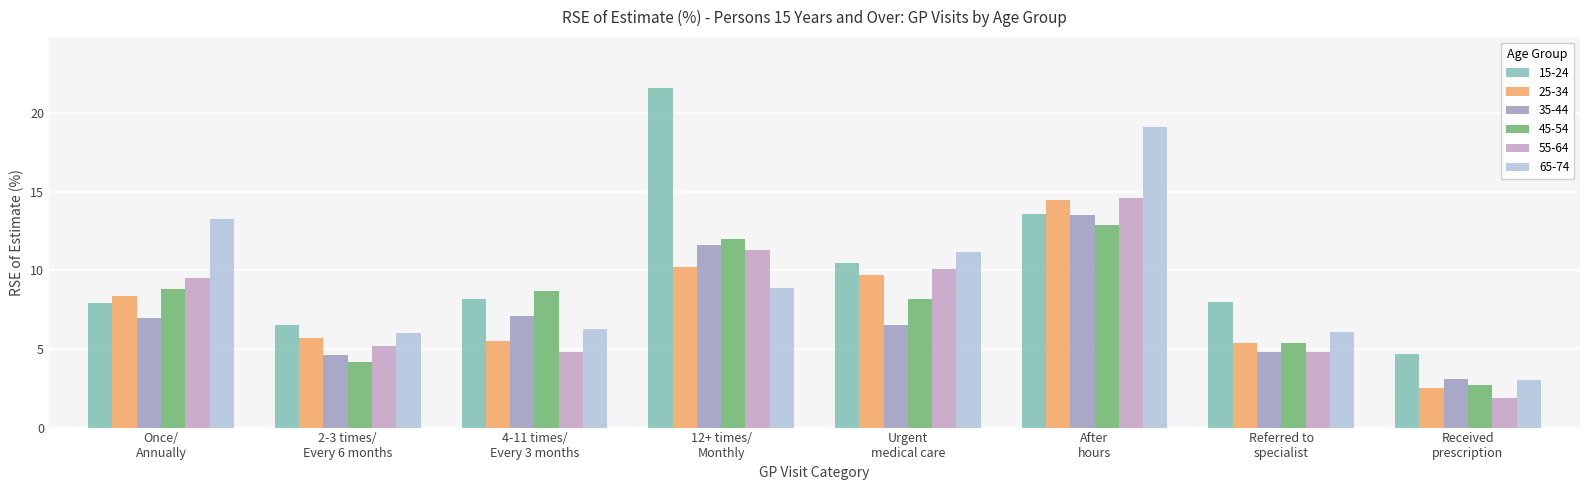

Reading left to right, transcribe all the data shown in this chart.

15-24: 7.9	6.5	8.2	21.6	10.5	13.6	8.0	4.7
25-34: 8.4	5.7	5.5	10.2	9.7	14.5	5.4	2.5
35-44: 7.0	4.6	7.1	11.6	6.5	13.5	4.8	3.1
45-54: 8.8	4.2	8.7	12.0	8.2	12.9	5.4	2.7
55-64: 9.5	5.2	4.8	11.3	10.1	14.6	4.8	1.9
65-74: 13.3	6.0	6.3	8.9	11.2	19.1	6.1	3.0